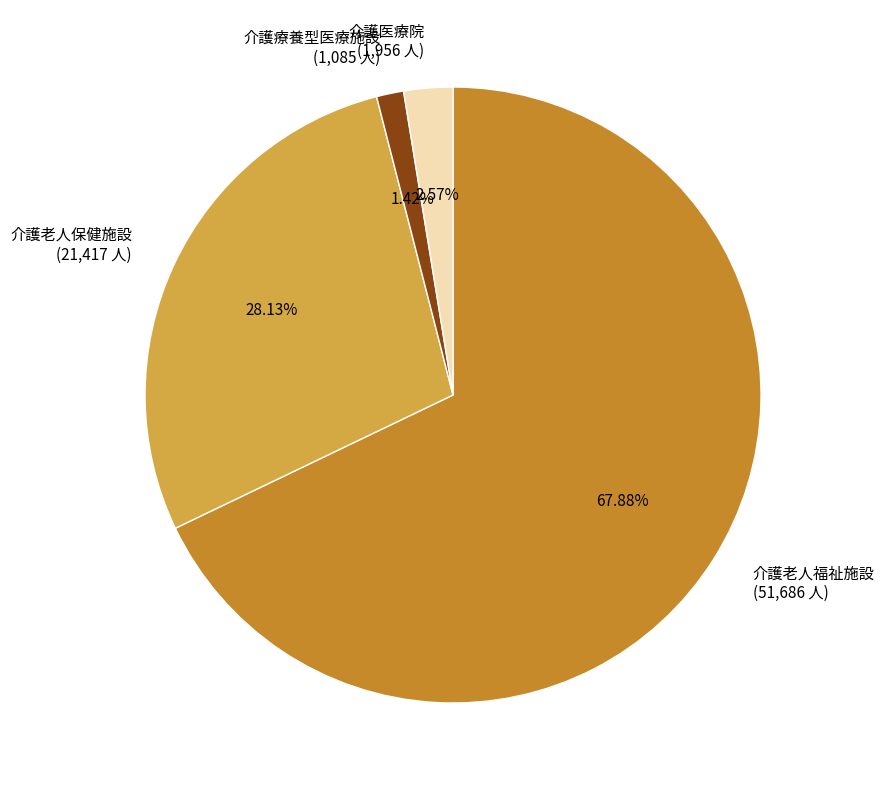

To the nearest percent, what portion does 介護老人保健施設 represent?

28%